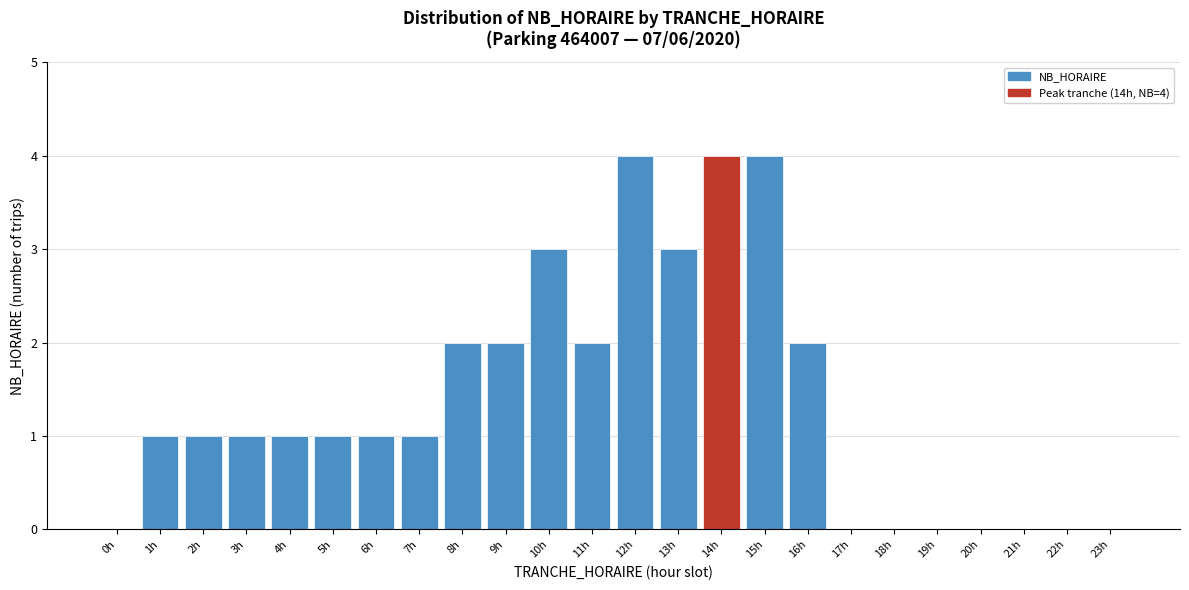

Reading left to right, list all the values displayed in this chart.

0h=0	1h=1	2h=1	3h=1	4h=1	5h=1	6h=1	7h=1	8h=2	9h=2	10h=3	11h=2	12h=4	13h=3	14h=4	15h=4	16h=2	17h=0	18h=0	19h=0	20h=0	21h=0	22h=0	23h=0